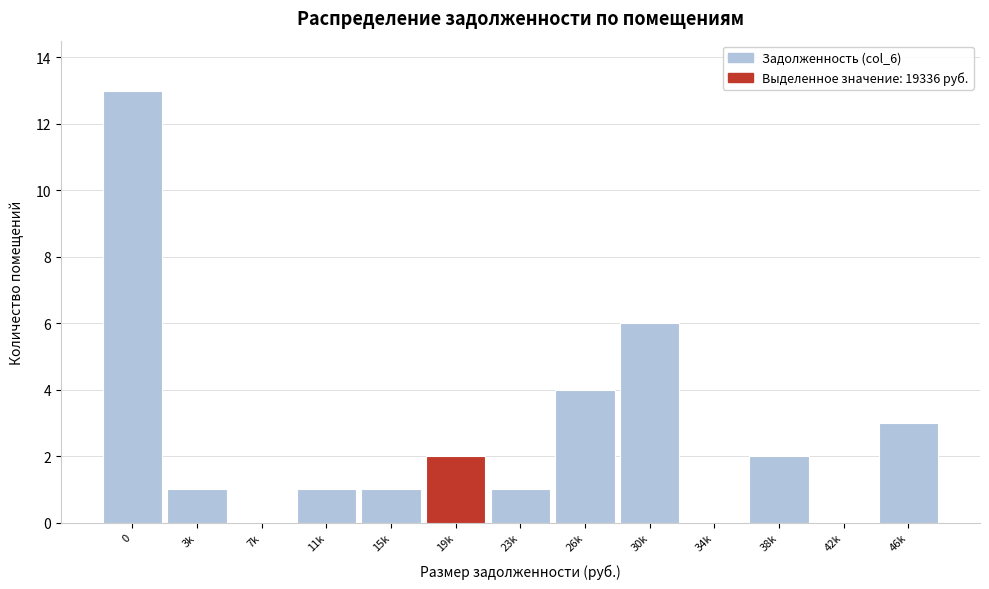

Reading left to right, extract all data points from this chart.

0=13	3k=1	7k=0	11k=1	15k=1	19k=2	23k=1	26k=4	30k=6	34k=0	38k=2	42k=0	46k=3